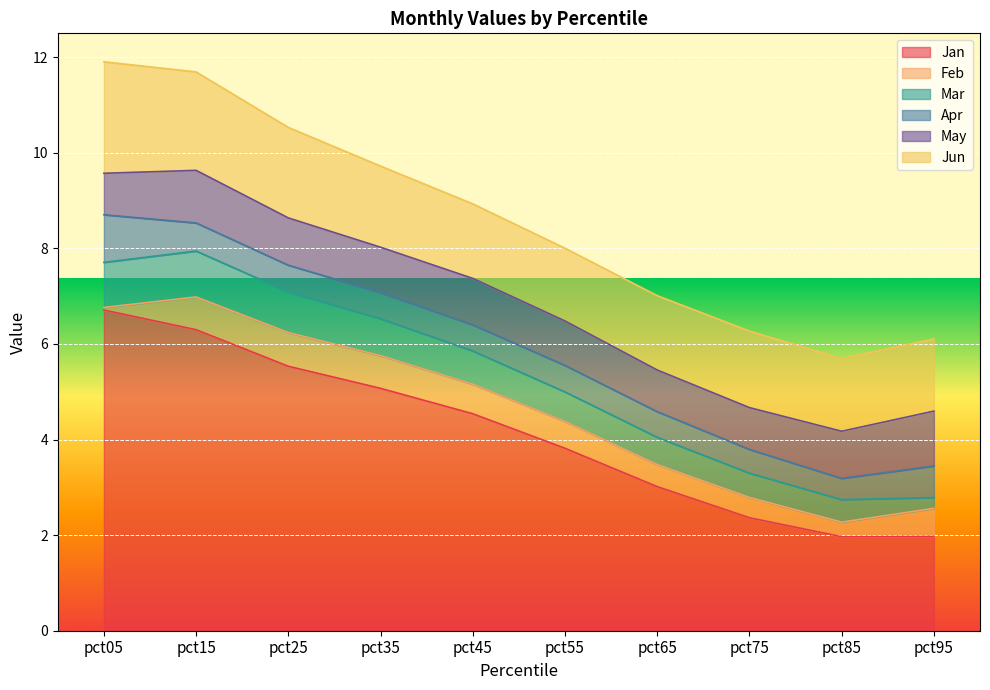

At which category is the sum across all series the highest?

pct05